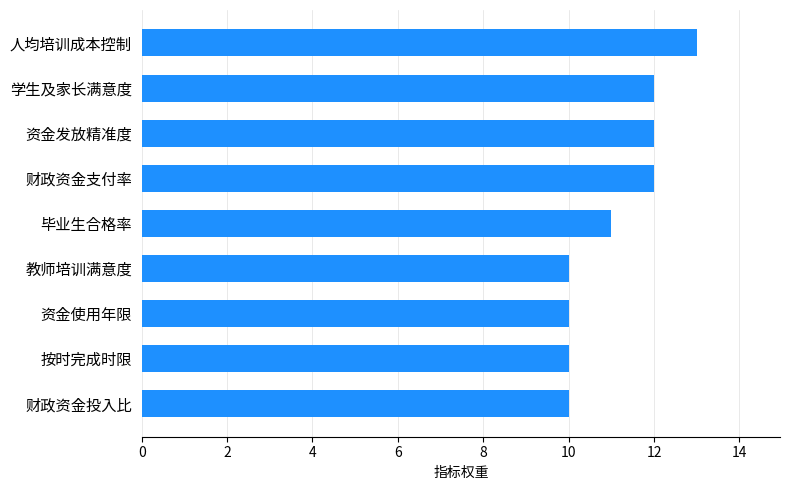

Reading top to bottom, list all the values displayed in this chart.

13	12	12	12	11	10	10	10	10